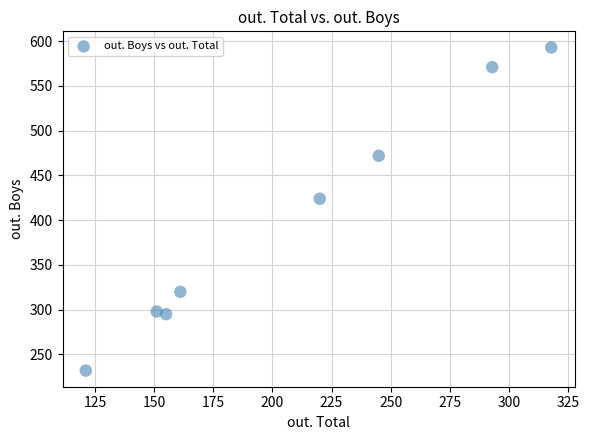

What is the average X value?

208